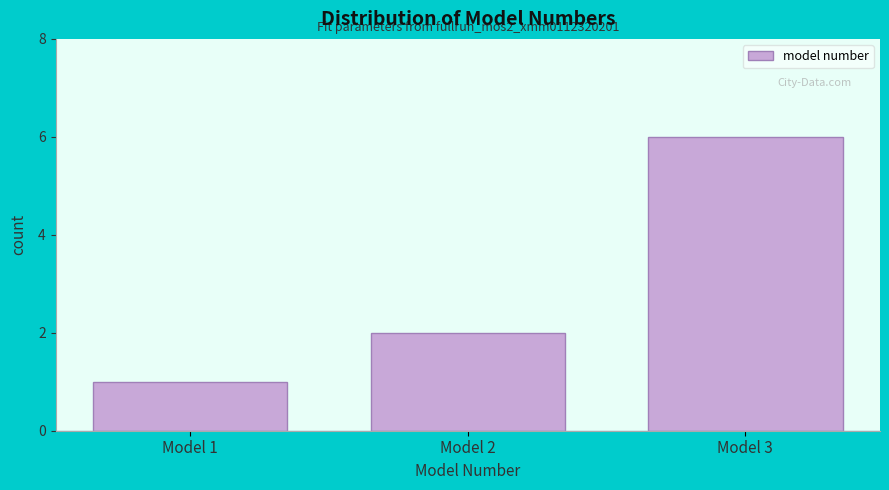

Reading right to left, extract all data points from this chart.

6	2	1